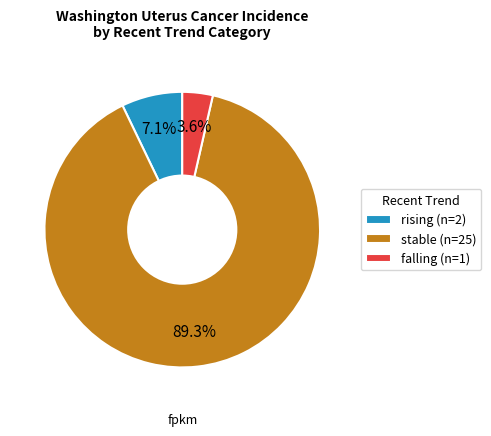

Approximately how many times larger is the value at rising compared to falling?

2.0